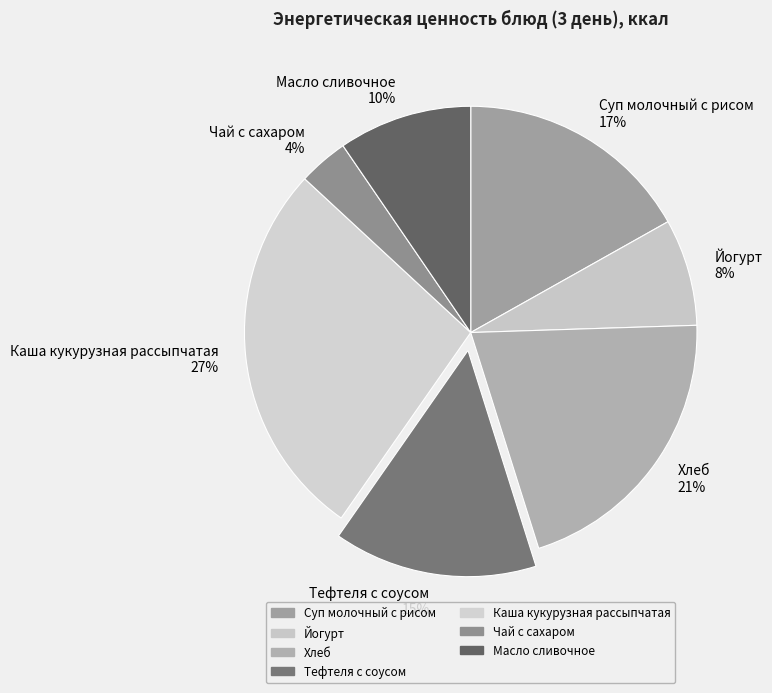

How many slices are in this pie chart?

7